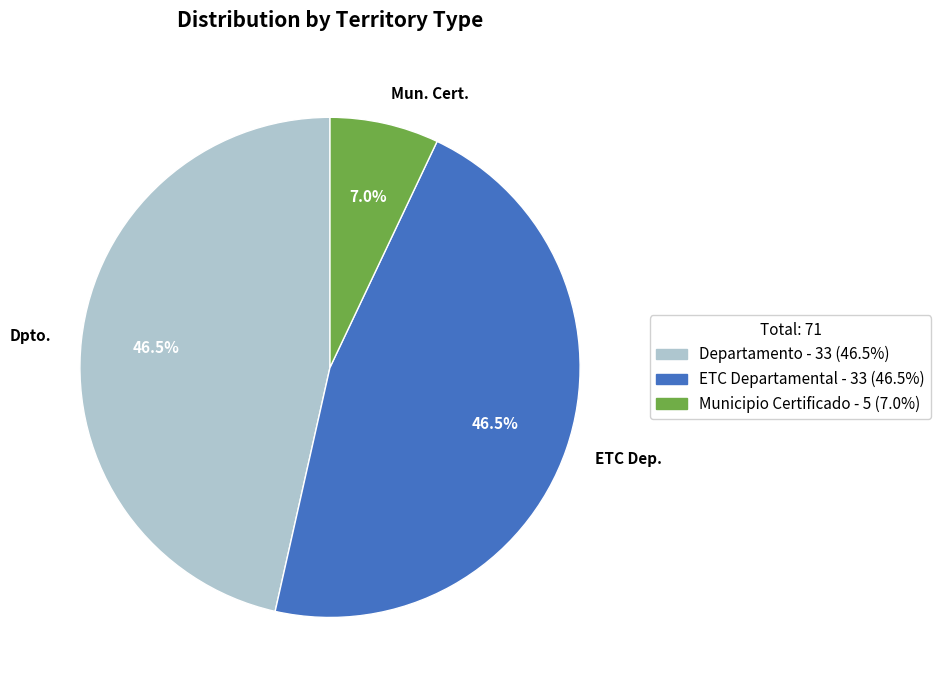

What percentage do Mun. Cert. and ETC Dep. together represent?

53.5%